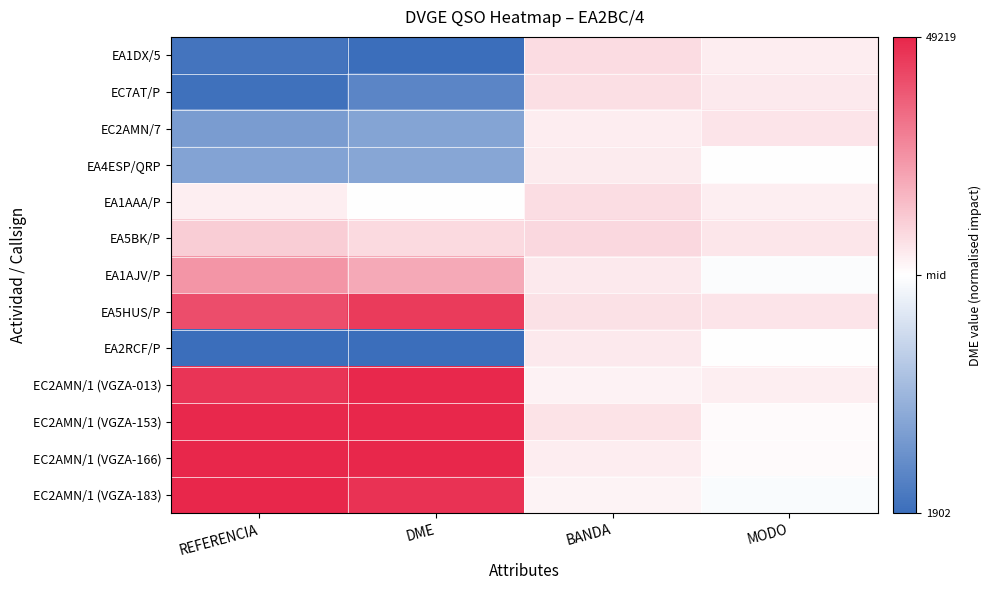

Reading left to right, extract all data points from this chart.

EA1DX/5: REFERENCIA=-0.9	DME=-1.0	BANDA=0.2	MODO=0.1
EC7AT/P: REFERENCIA=-1.0	DME=-0.8	BANDA=0.1	MODO=0.1
EC2AMN/7: REFERENCIA=-0.7	DME=-0.6	BANDA=0.1	MODO=0.1
EA4ESP/QRP: REFERENCIA=-0.6	DME=-0.6	BANDA=0.1	MODO=0.0
EA1AAA/P: REFERENCIA=0.1	DME=-0.0	BANDA=0.2	MODO=0.1
EA5BK/P: REFERENCIA=0.2	DME=0.2	BANDA=0.2	MODO=0.1
EA1AJV/P: REFERENCIA=0.5	DME=0.4	BANDA=0.1	MODO=-0.0
EA5HUS/P: REFERENCIA=0.8	DME=0.9	BANDA=0.1	MODO=0.1
EA2RCF/P: REFERENCIA=-1.0	DME=-1.0	BANDA=0.1	MODO=0.0
EC2AMN/1 (VGZA-013): REFERENCIA=0.9	DME=1.0	BANDA=0.1	MODO=0.1
EC2AMN/1 (VGZA-153): REFERENCIA=1.0	DME=1.0	BANDA=0.1	MODO=0.0
EC2AMN/1 (VGZA-166): REFERENCIA=1.0	DME=1.0	BANDA=0.1	MODO=0.0
EC2AMN/1 (VGZA-183): REFERENCIA=1.0	DME=0.9	BANDA=0.1	MODO=-0.0